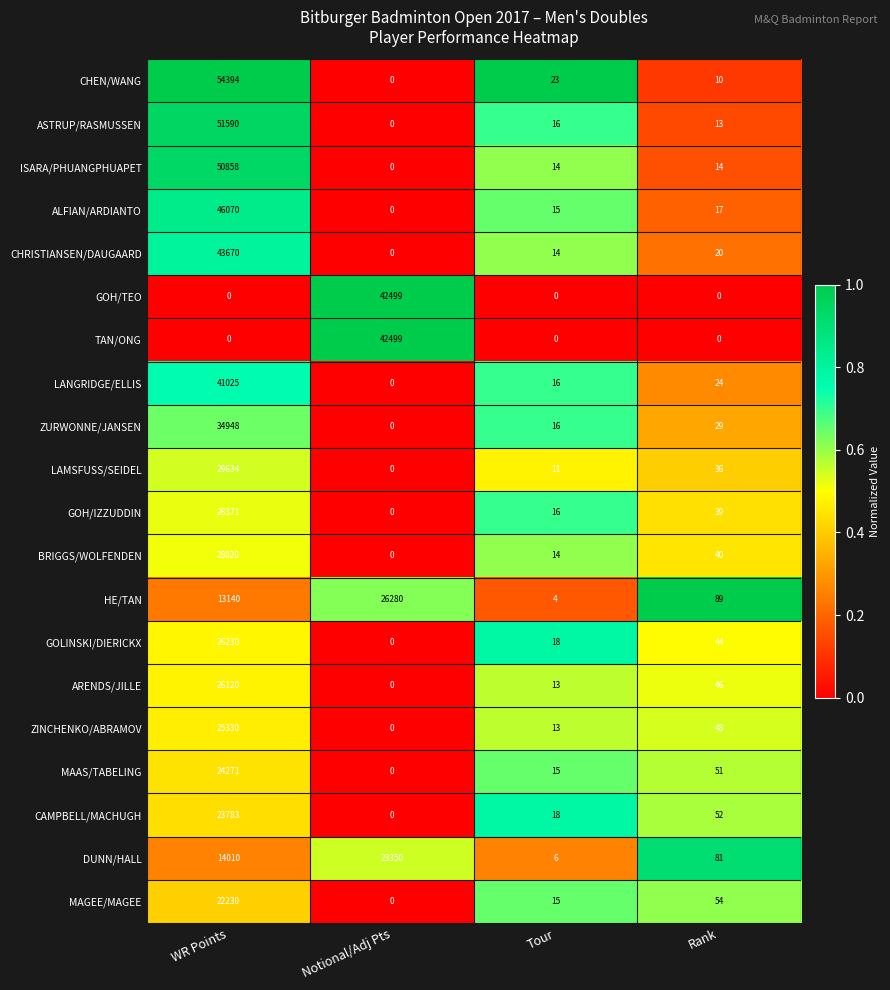

Which series has the largest total across all categories?

CHEN/WANG